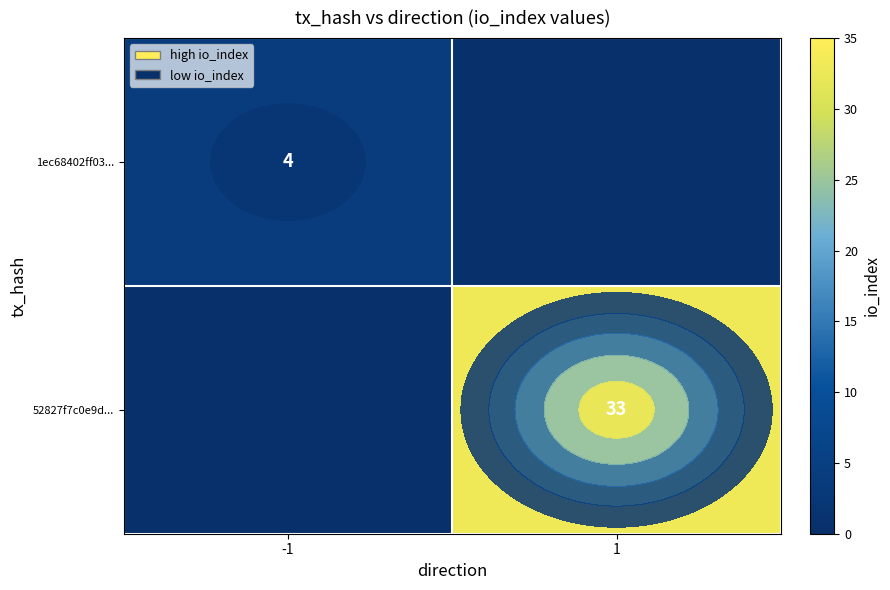

The value of 52827f7c0e9d... at -1 is 0. True or false?

True